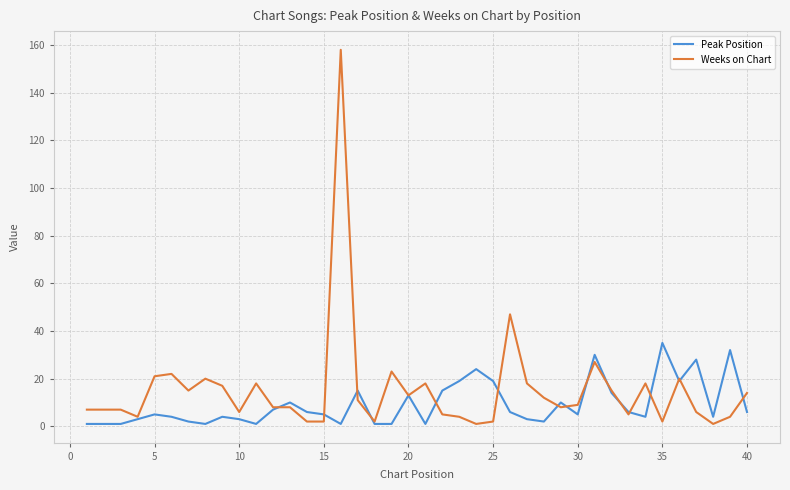

What is the highest value of the Peak Position series?

35